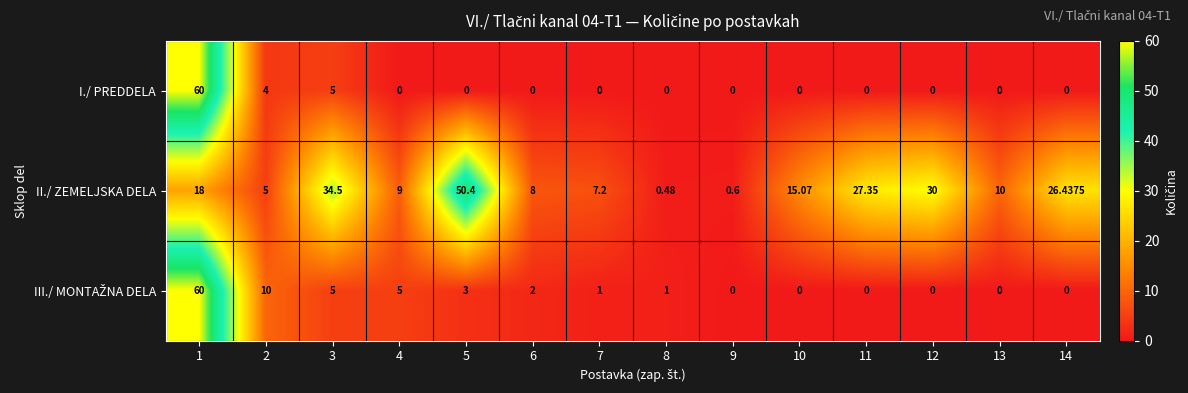

Between 4 and 14, which series saw the biggest shift?

II./ ZEMELJSKA DELA